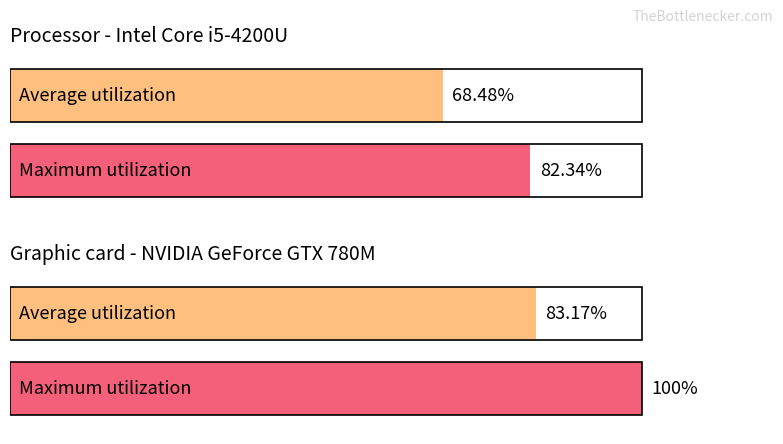

Which series has the largest range (max minus min)?

Maximum utilization